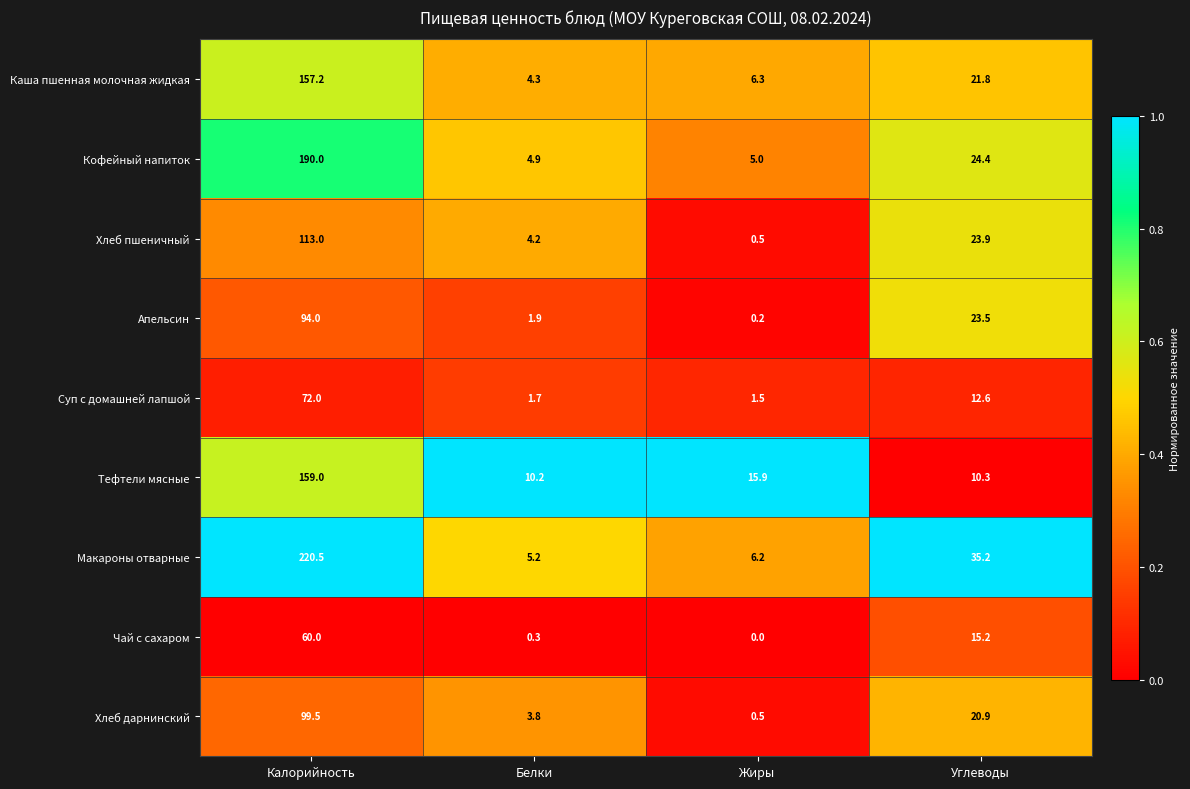

At how many categories does at least one series exceed 0?

4